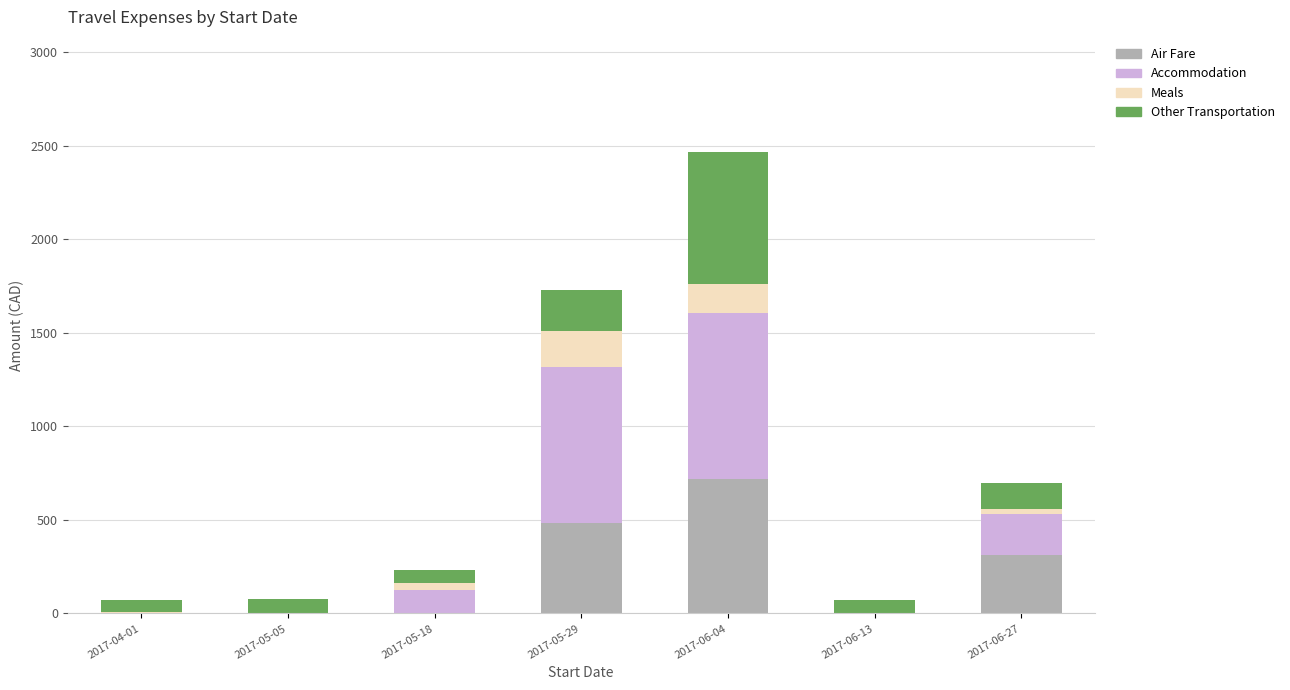

What is the highest value of the Air Fare series?

716.9